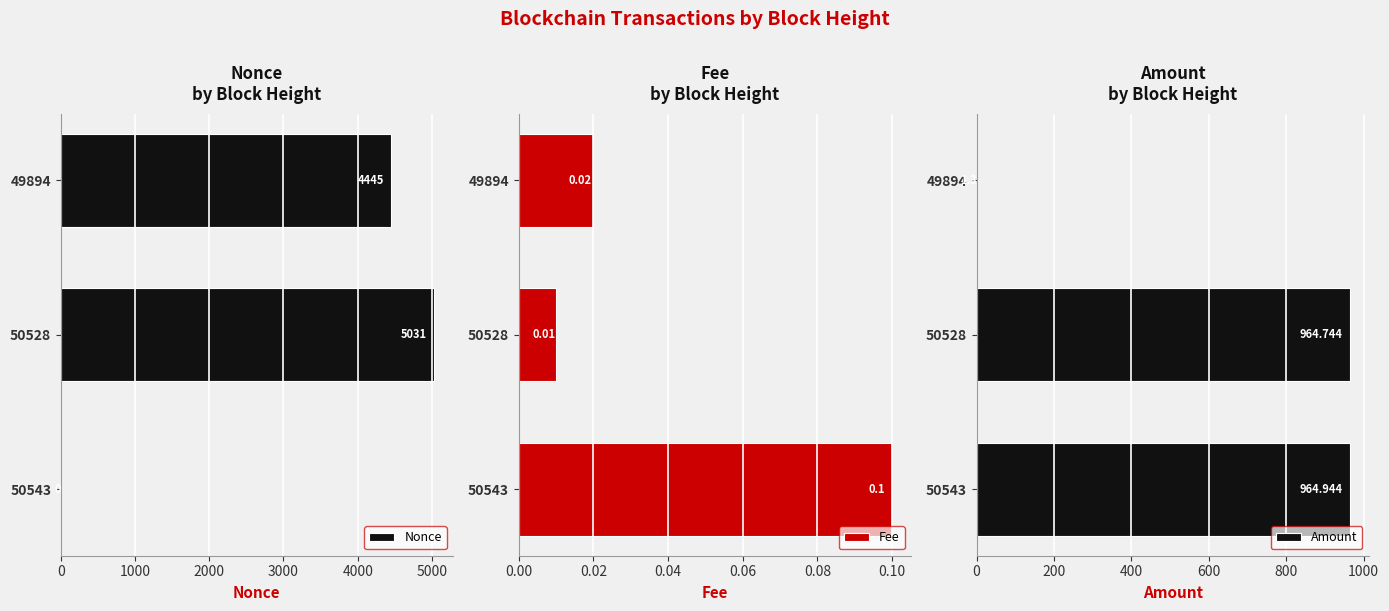

What is the minimum value for Amount?

1.3